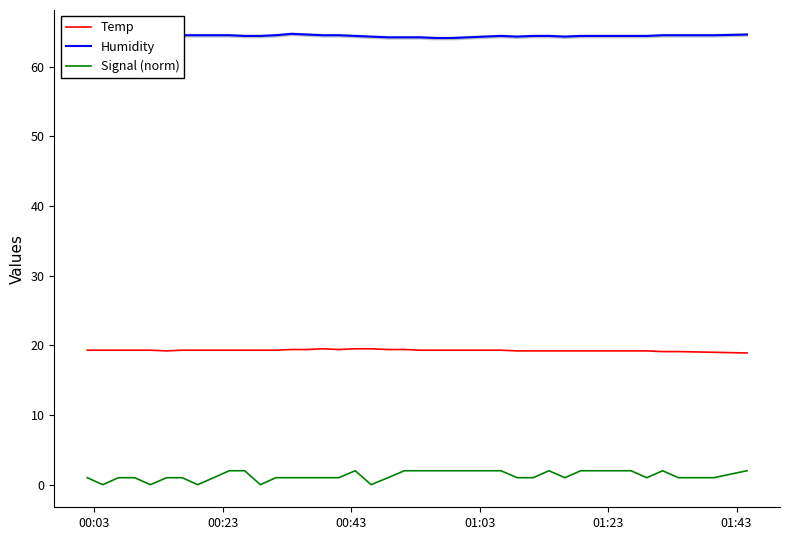

Reading left to right, what are all the values shown in this chart?

Temp: 19.3	19.3	19.3	19.3	19.3	19.2	19.3	19.3	19.3	19.3	19.3	19.3	19.3	19.4	19.4	19.5	19.4	19.5	19.5	19.4	19.4	19.3	19.3	19.3	19.3	19.3	19.3	19.2	19.2	19.2	19.2	19.2	19.2	19.2	19.2	19.2	19.1	19.1	19.0	18.9
Humidity: 64.6	64.6	64.5	64.6	64.5	64.5	64.5	64.5	64.5	64.5	64.4	64.4	64.5	64.7	64.6	64.5	64.5	64.4	64.3	64.2	64.2	64.2	64.1	64.1	64.2	64.3	64.4	64.3	64.4	64.4	64.3	64.4	64.4	64.4	64.4	64.4	64.5	64.5	64.5	64.6
Signal (norm): 1.0	0.0	1.0	1.0	0.0	1.0	1.0	0.0	1.0	2.0	2.0	0.0	1.0	1.0	1.0	1.0	1.0	2.0	0.0	1.0	2.0	2.0	2.0	2.0	2.0	2.0	2.0	1.0	1.0	2.0	1.0	2.0	2.0	2.0	2.0	1.0	2.0	1.0	1.0	2.0